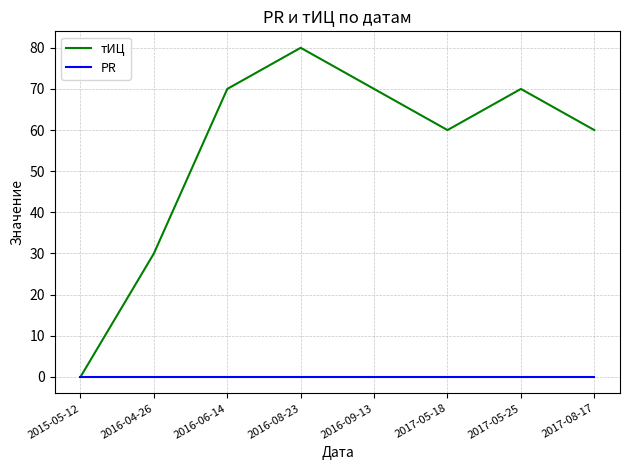

At how many categories does at least one series exceed 46?

6